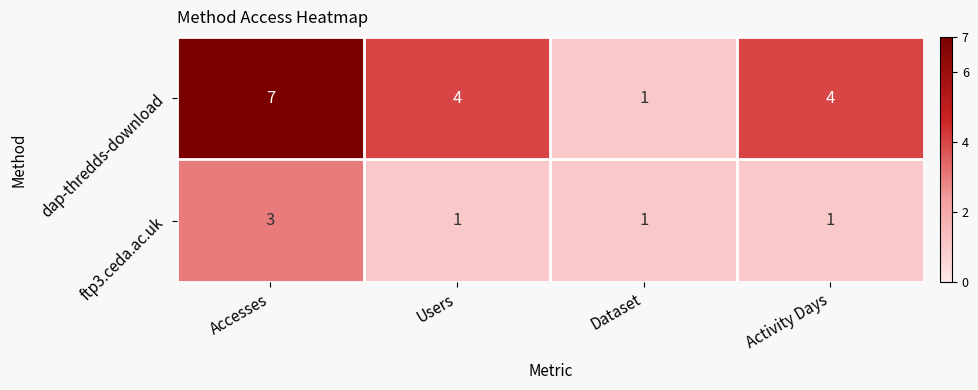

What is the difference between the highest and lowest values at Activity Days?

3